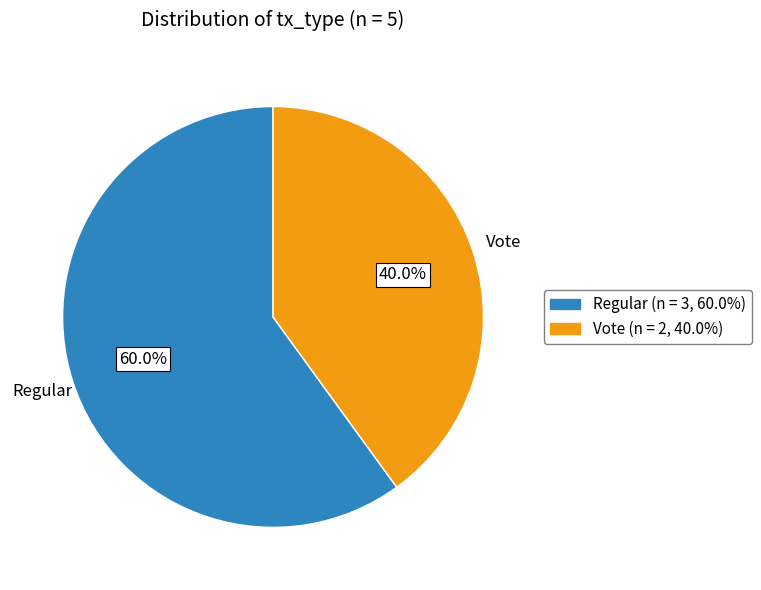

True or false: Regular accounts for 60% of the total.

True